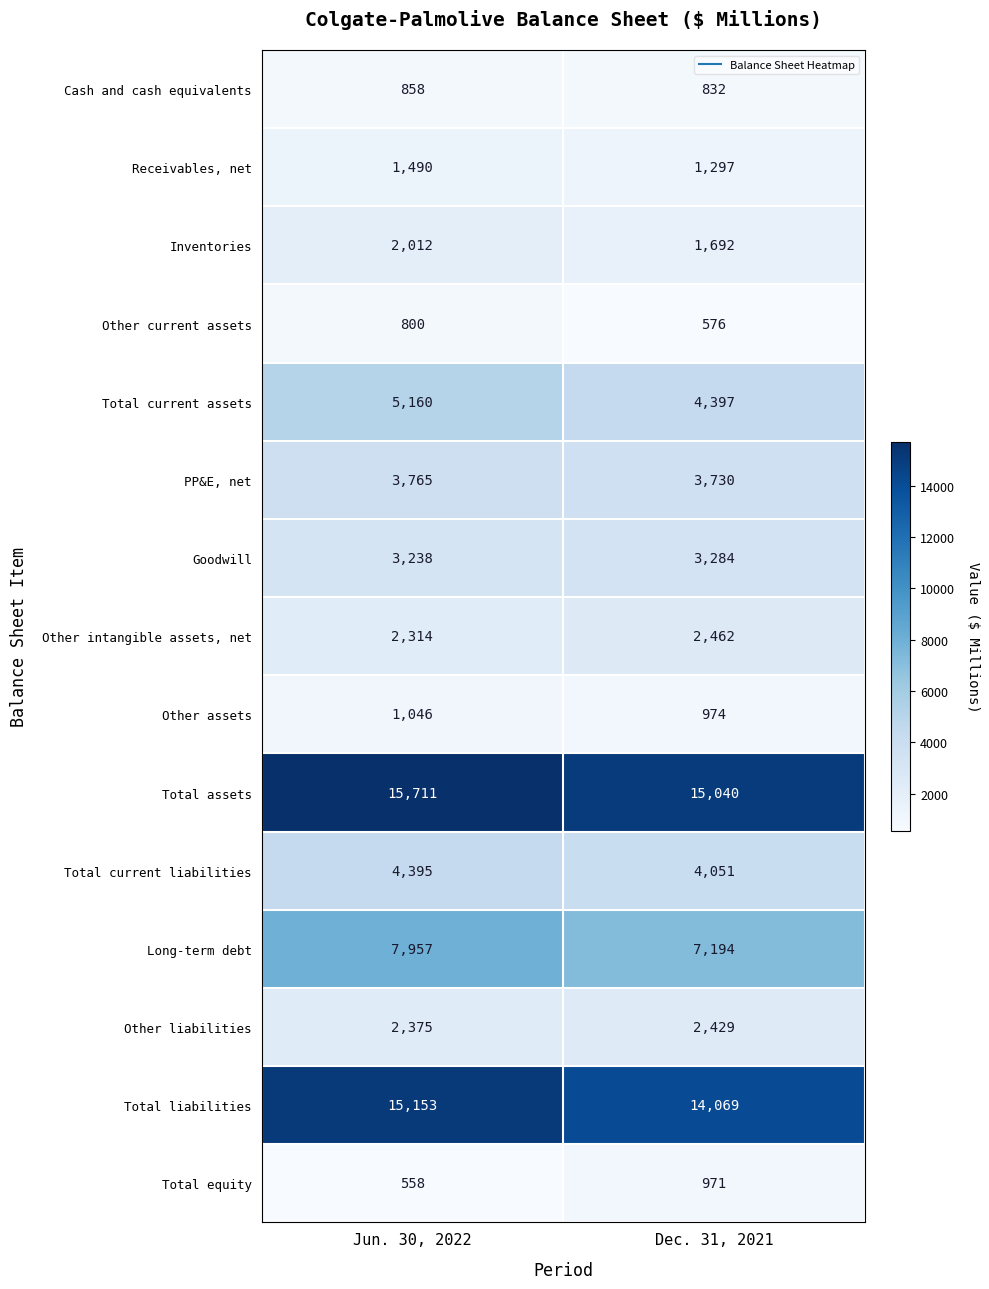

What is the average value of the Other intangible assets, net series?

2388